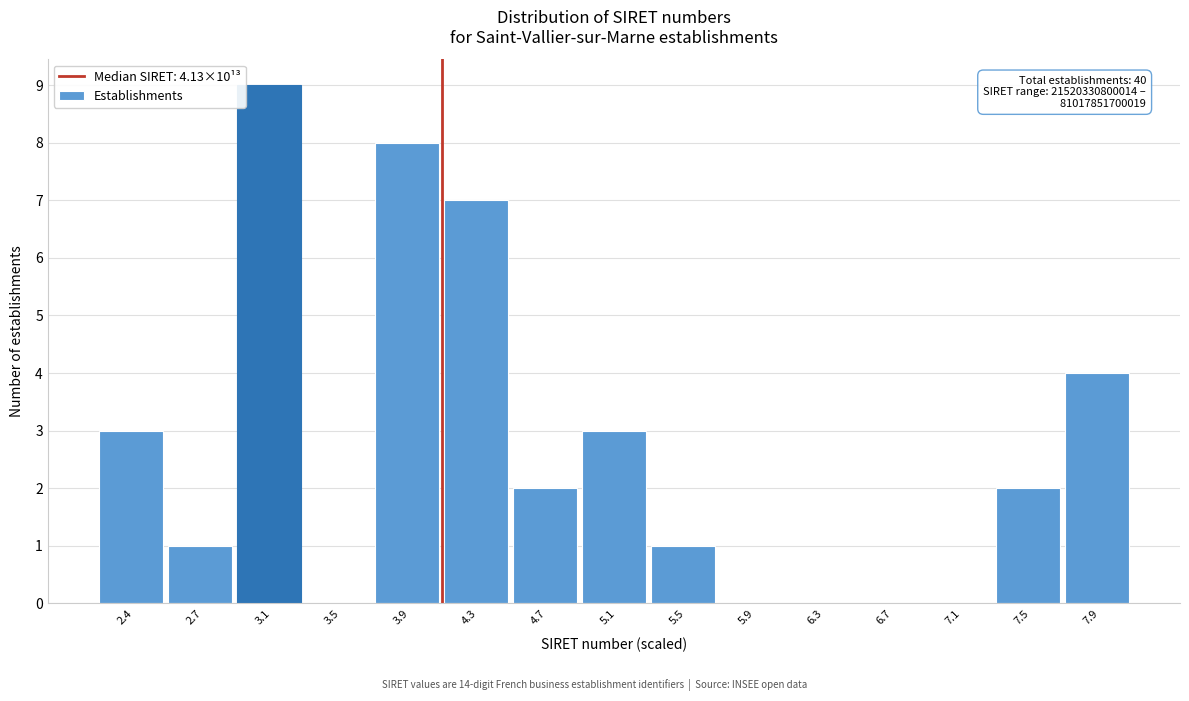

Which range on the x-axis has the tallest bar?

2.95 to 3.35